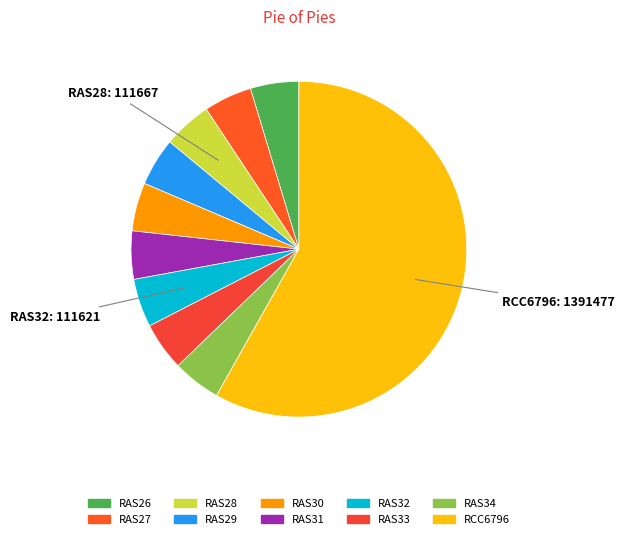

How many slices are in this pie chart?

10